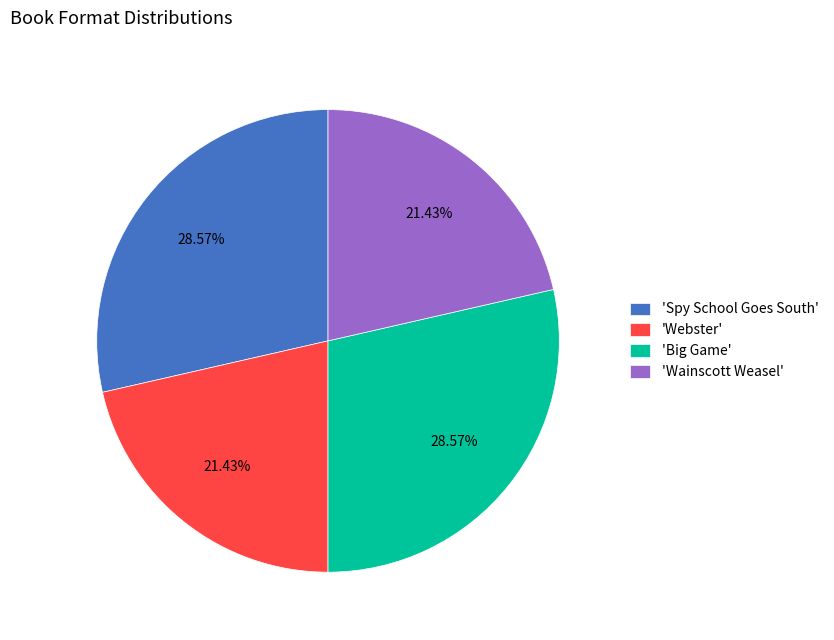

Approximately how many times larger is the value at 'Spy School Goes South' compared to 'Wainscott Weasel'?

1.3